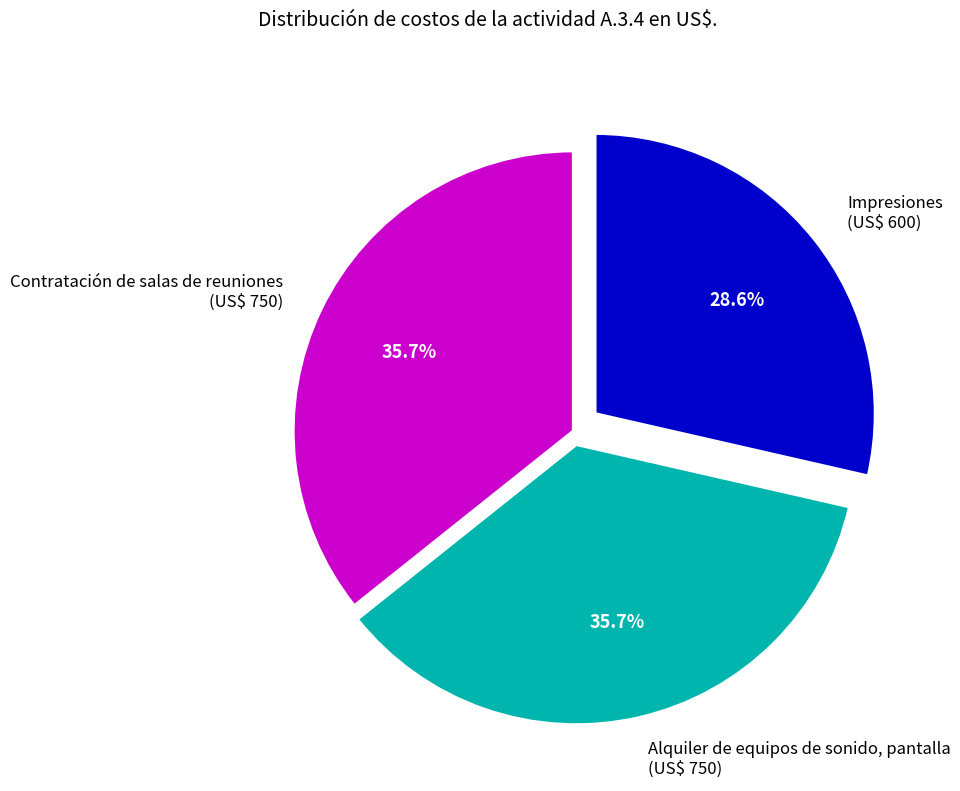

Approximately how many times larger is the value at Impresiones compared to Contratación de salas de reuniones?

0.8